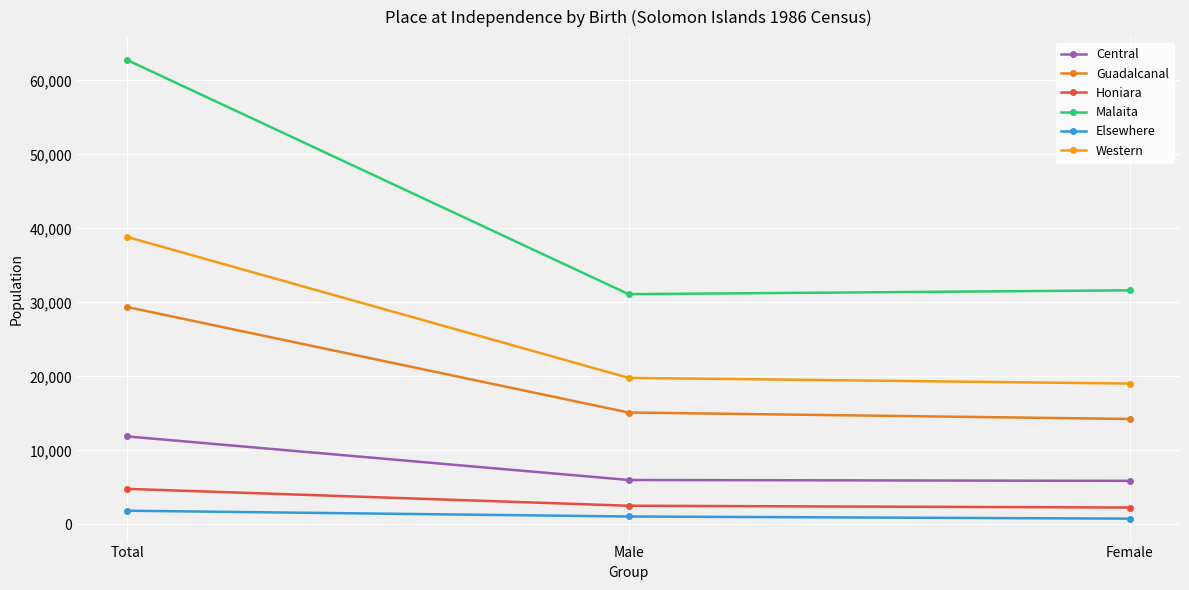

Count the number of categories in the chart.

3